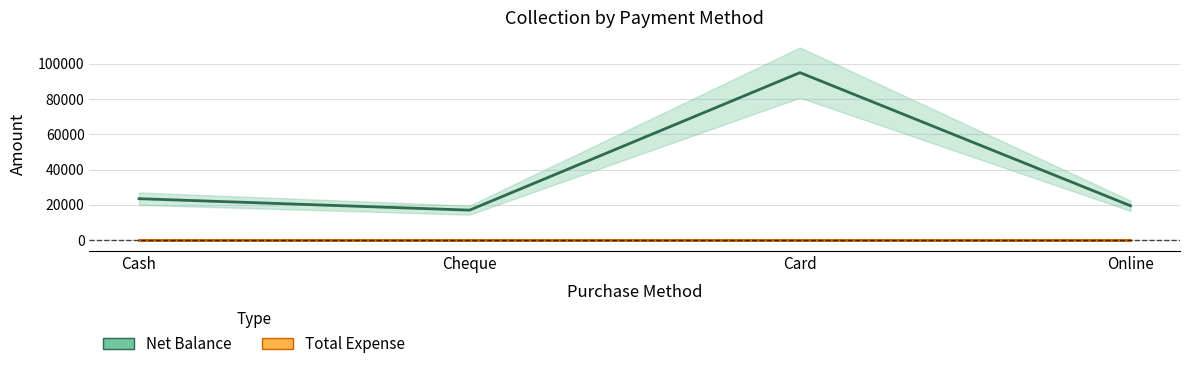

Which category has the lowest value across all series?

Cash